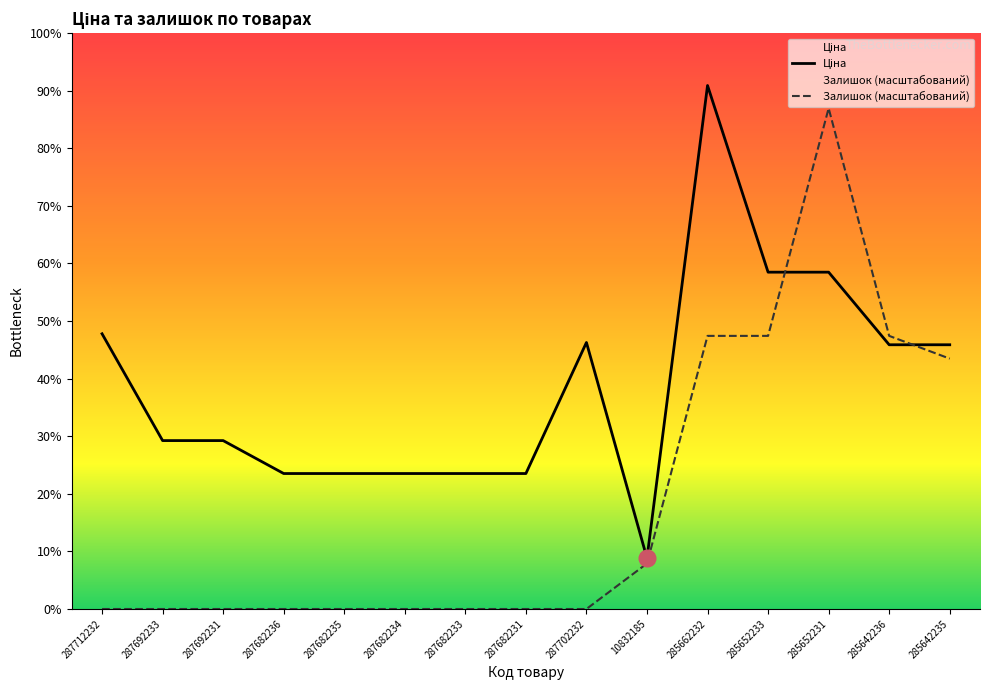

True or false: Залишок has a value of -21821.5 at 287692233.

False